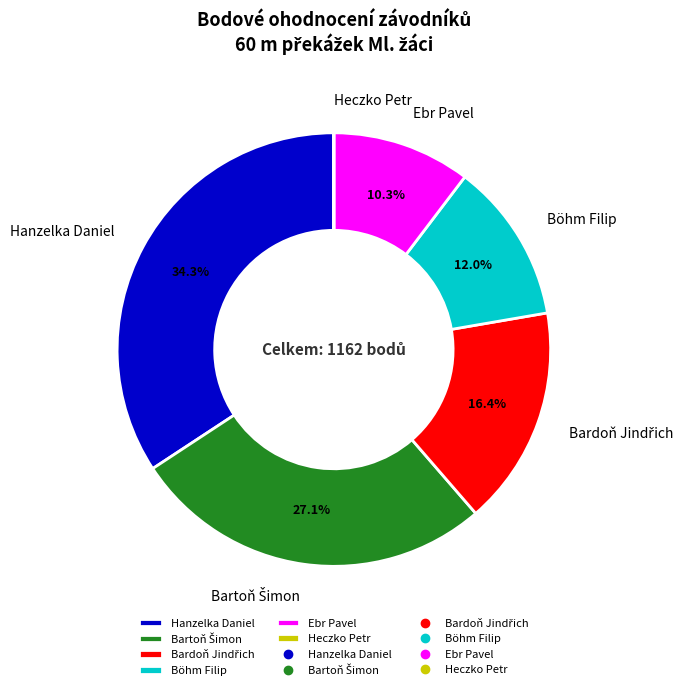

Does Ebr Pavel represent more than half of the total?

No